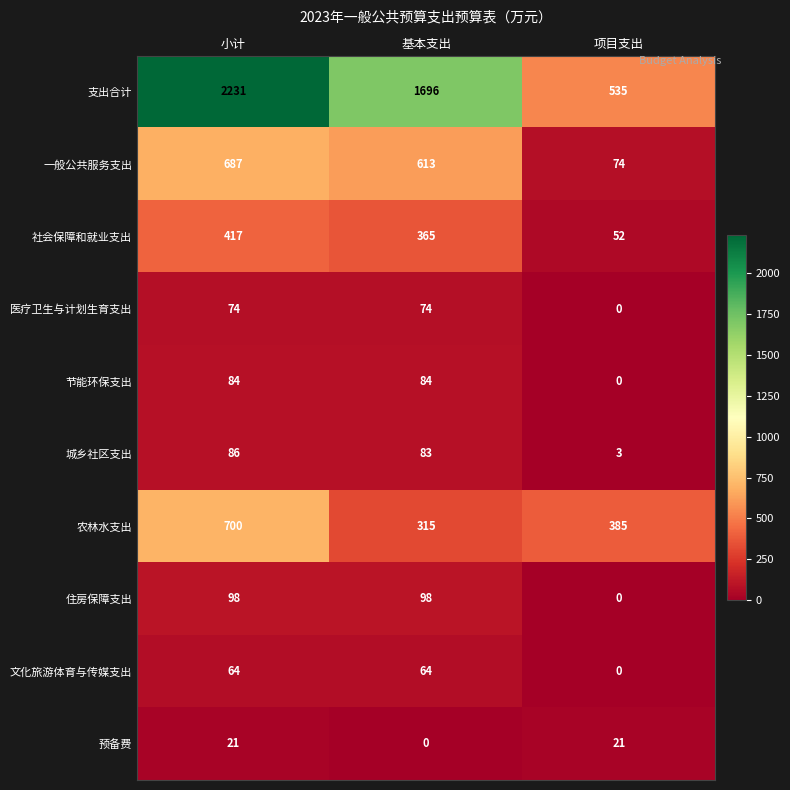

Which series has the widest spread of values?

支出合计